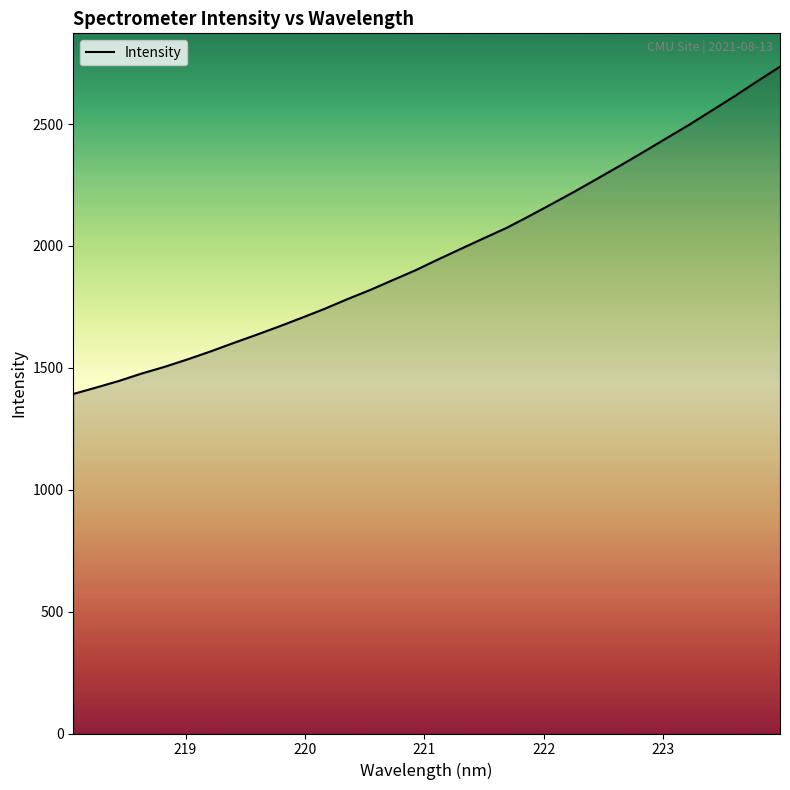

What is the difference between the maximum and minimum values?

1342.8